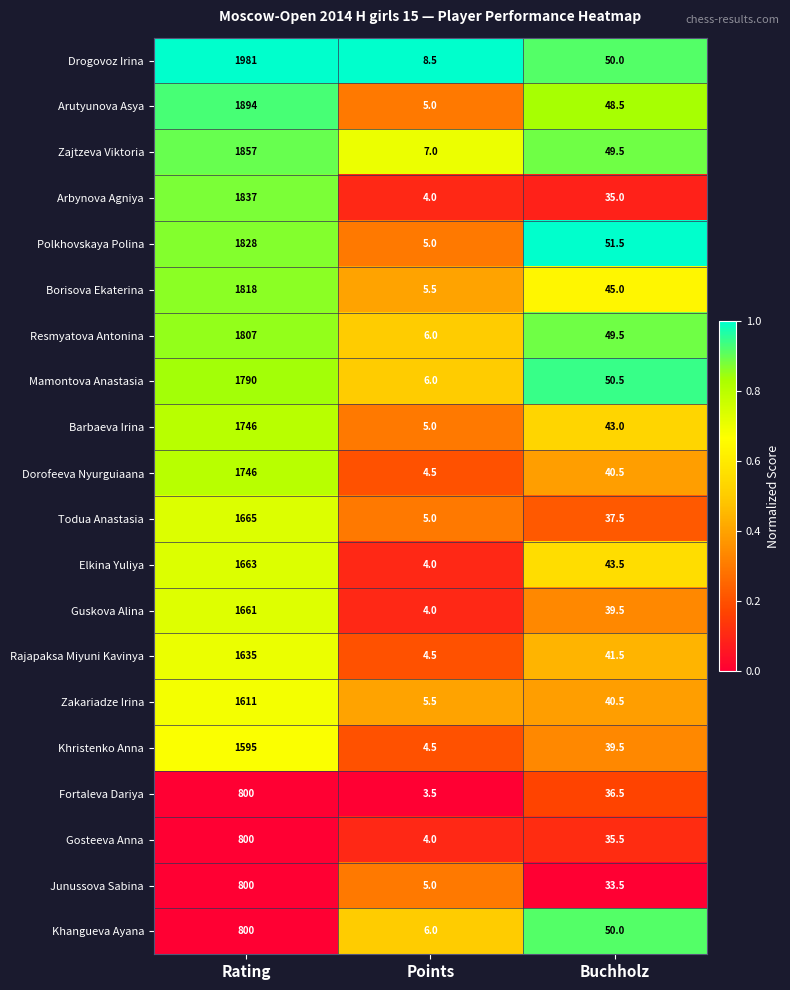

Which series has the largest total across all categories?

Drogovoz Irina